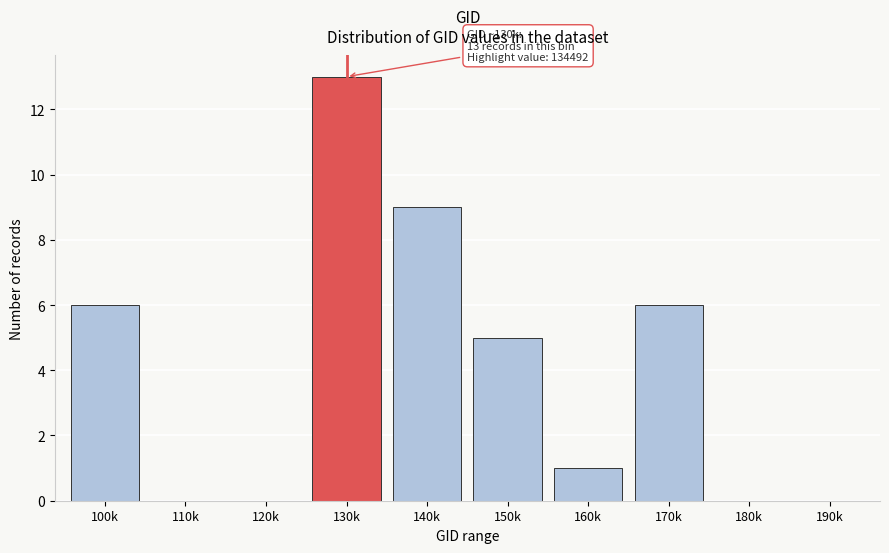

Reading left to right, transcribe all the data shown in this chart.

100k=6	110k=0	120k=0	130k=13	140k=9	150k=5	160k=1	170k=6	180k=0	190k=0